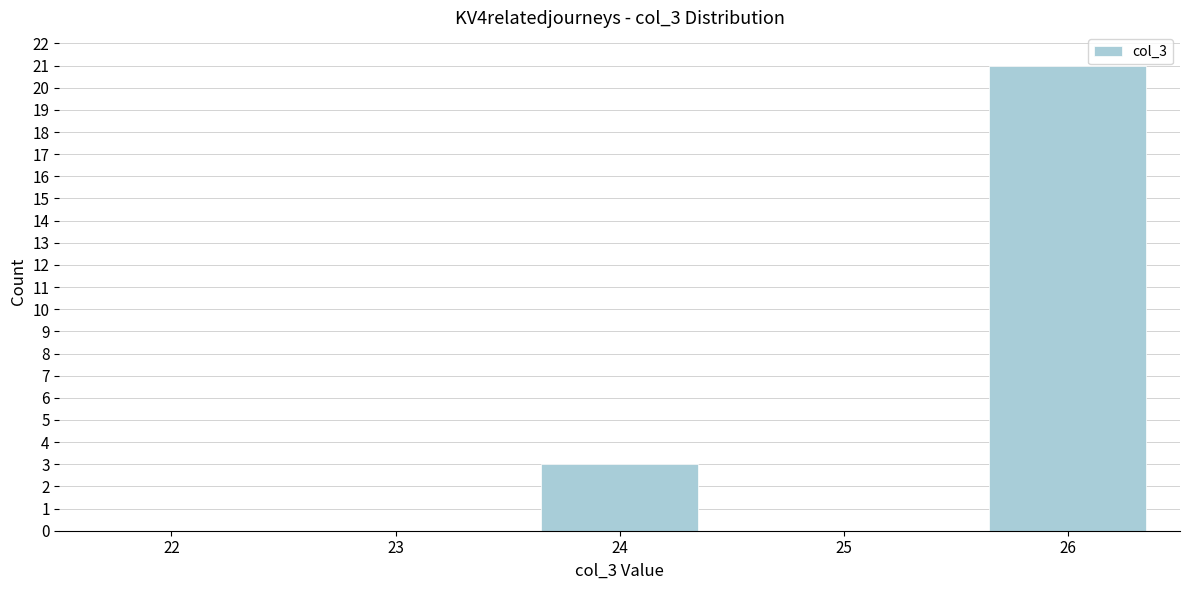

Reading left to right, transcribe all the data shown in this chart.

22=0	23=0	24=3	25=0	26=21